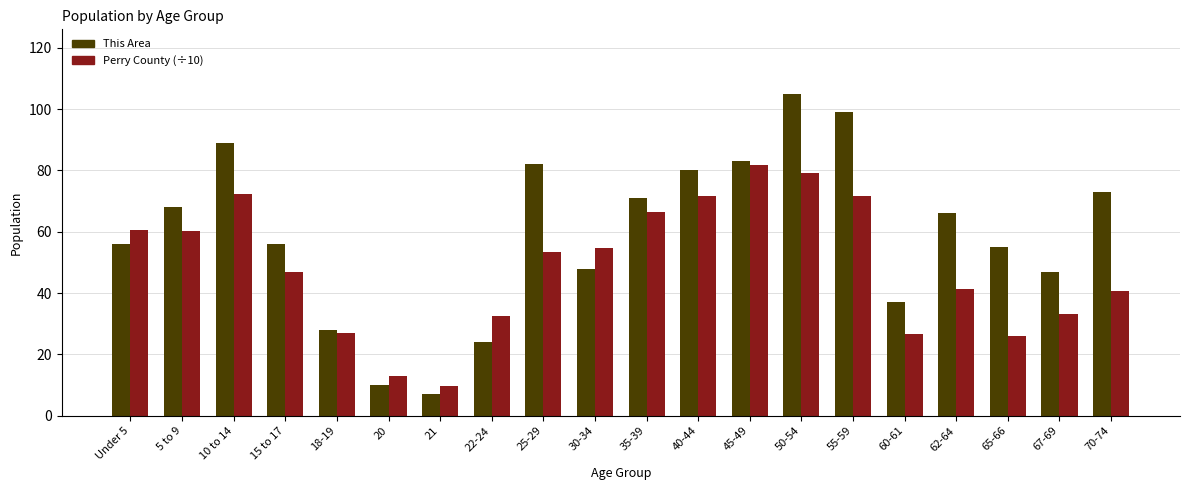

Which series has the largest range (max minus min)?

This Area